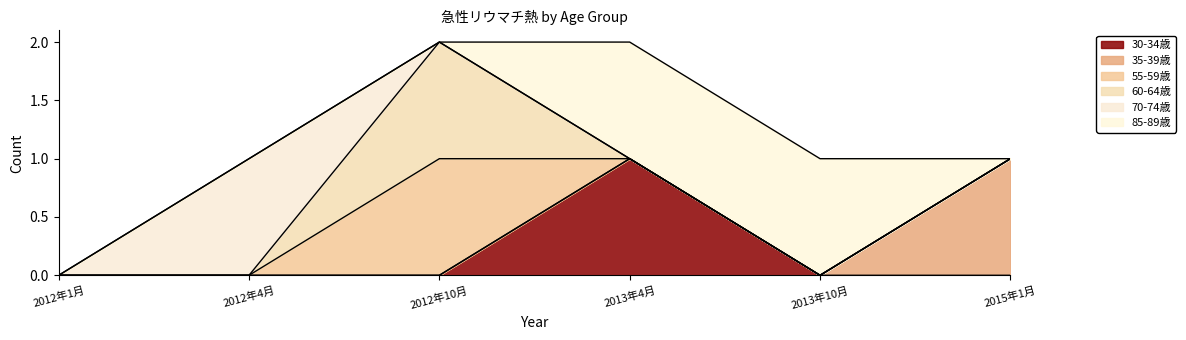

The 70-74歳 series shows 0 at 2013年10月. True or false?

True